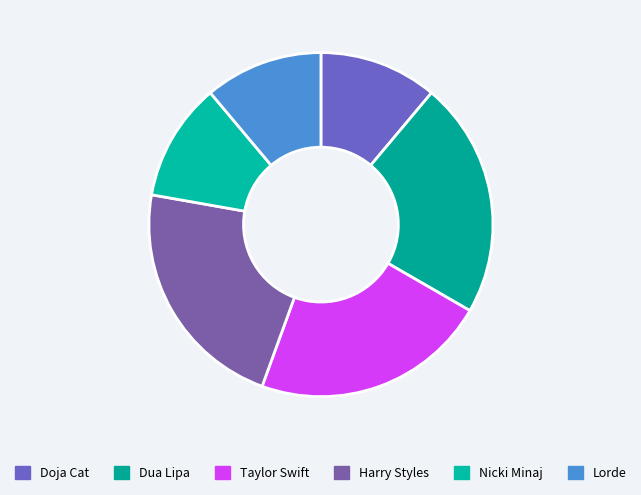

To the nearest percent, what is the combined percentage of Taylor Swift and Harry Styles?

44%